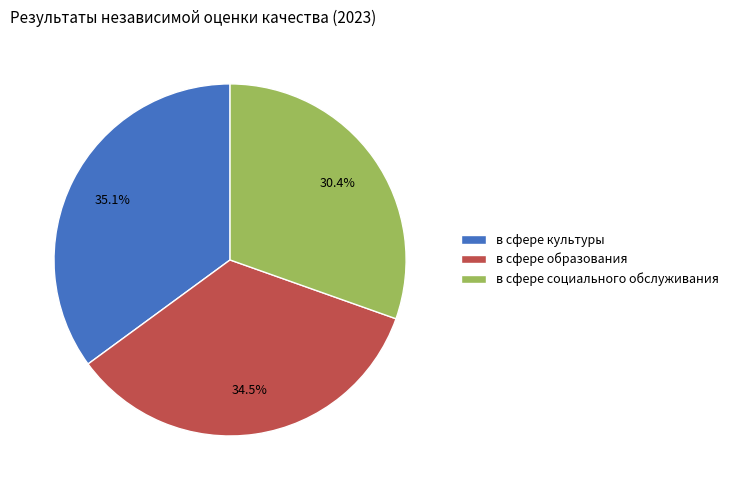

Does any single category account for the majority?

No